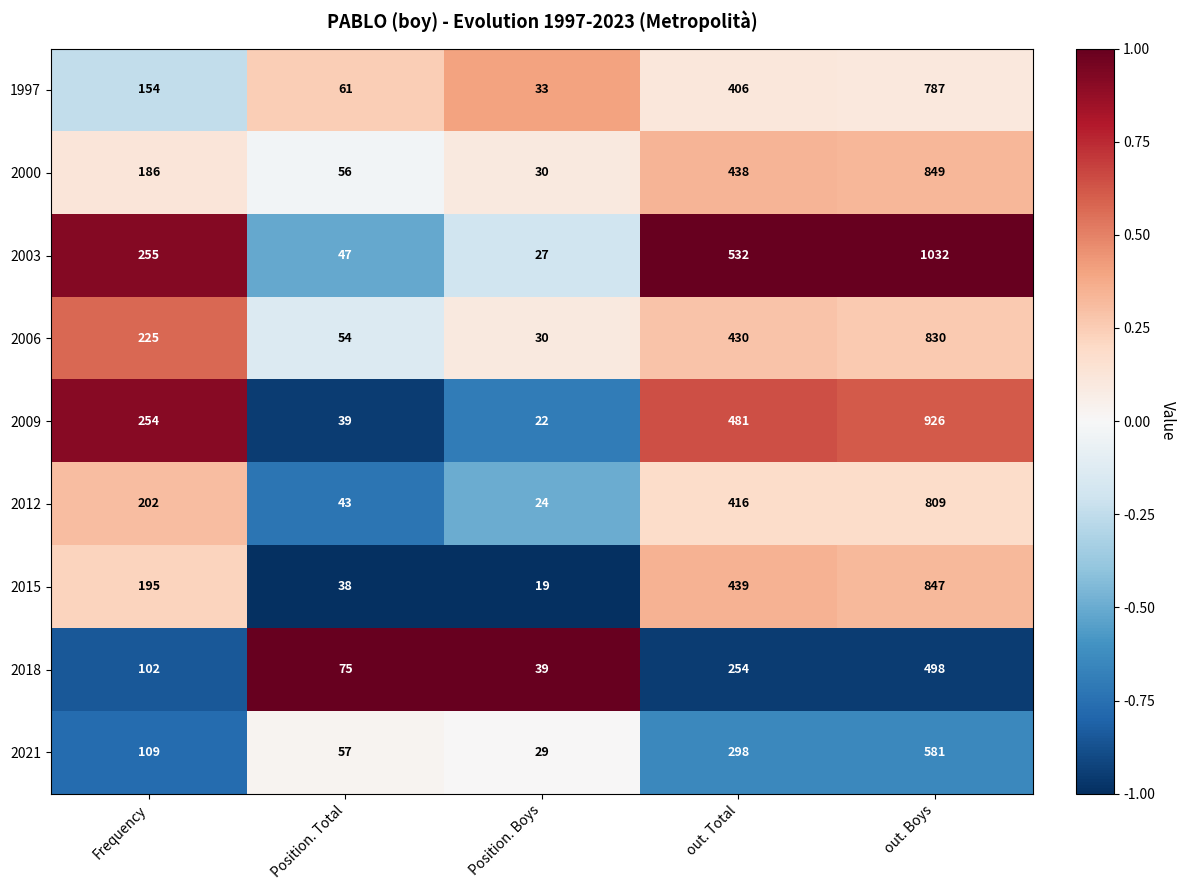

At which label is 2003 closest to 529?

out. Total